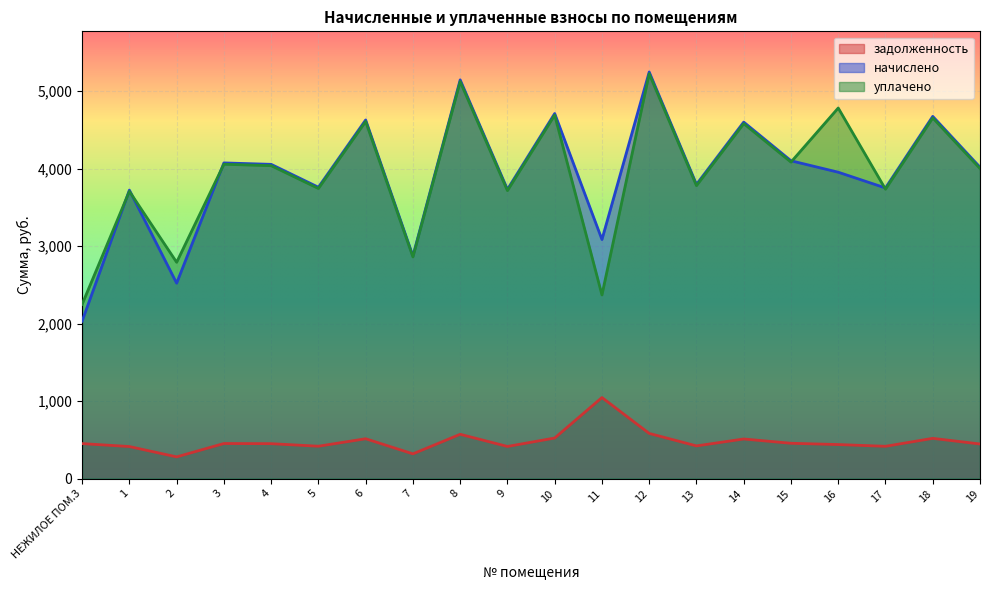

At which category does начислено reach its first local valley?

2